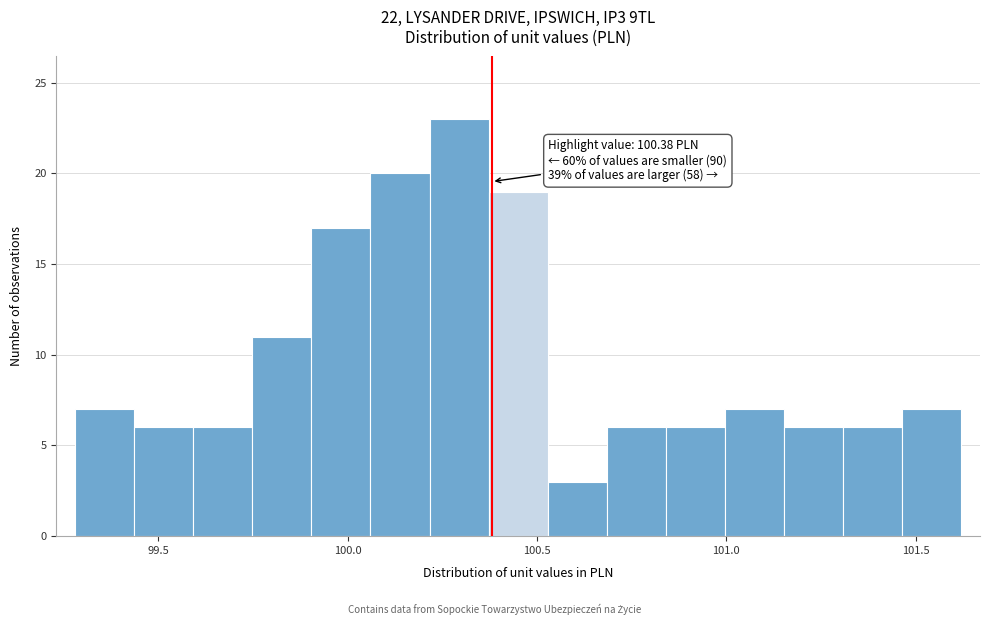

Around what value on the x-axis is the tallest bar? Give the approximate position of its centre, as read against the axis.

100.30